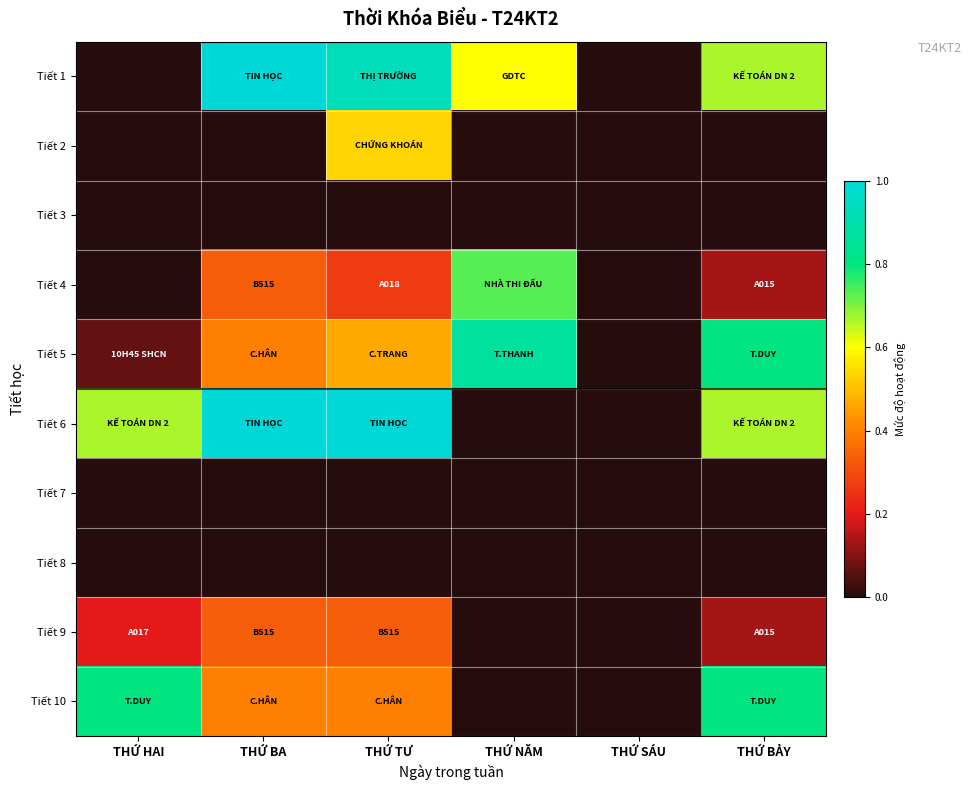

How many categories are shown in the chart?

6